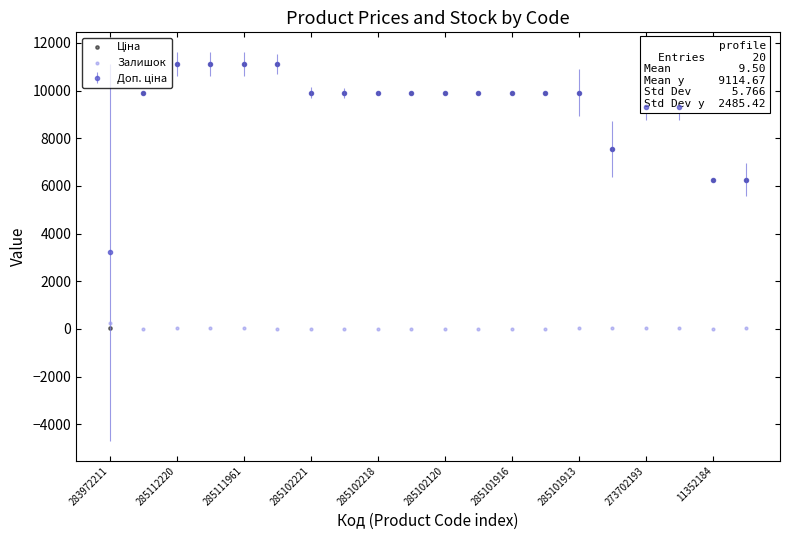

What is the total value across all series at 13?

9908.5